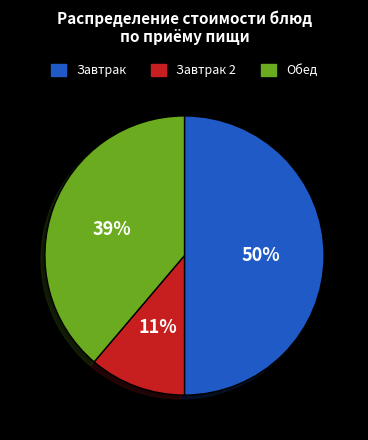

To the nearest percent, what is the average slice percentage?

33%